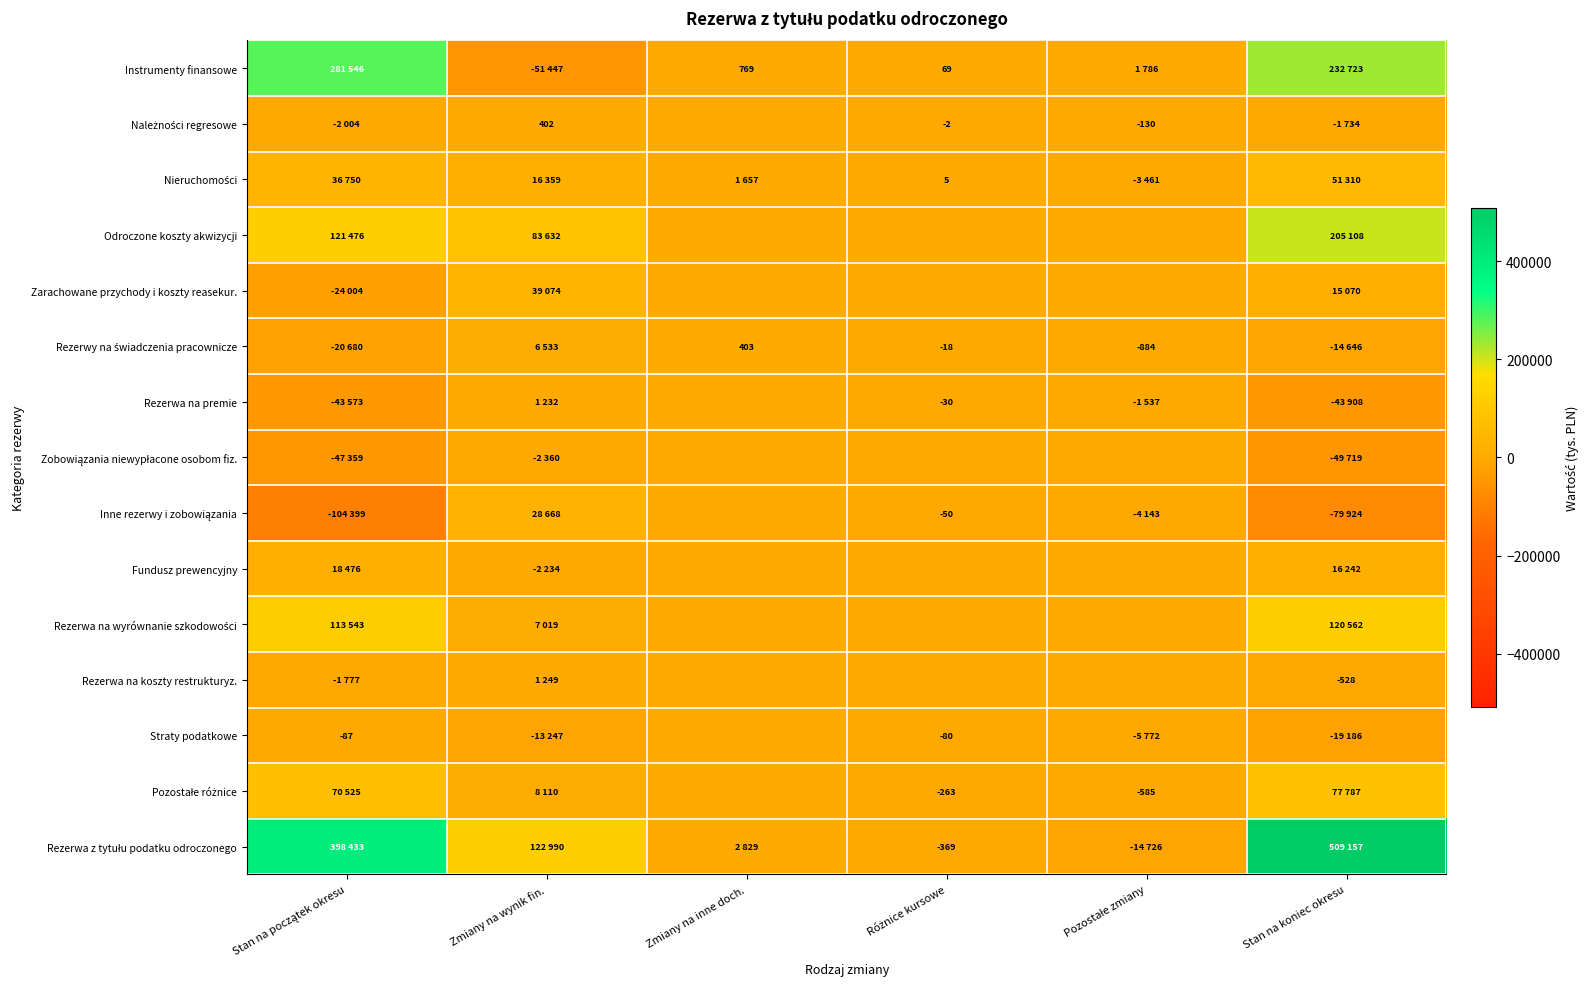

Which series has the widest spread of values?

Rezerwa z tytułu podatku odroczonego